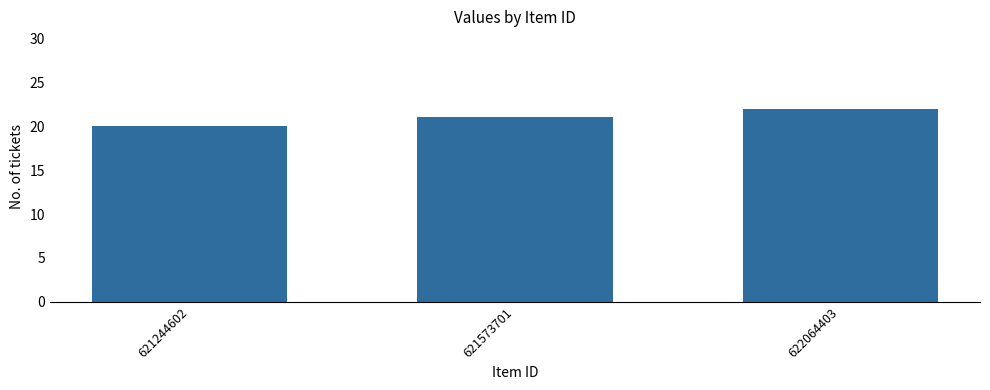

What is the minimum value shown in the chart?

20